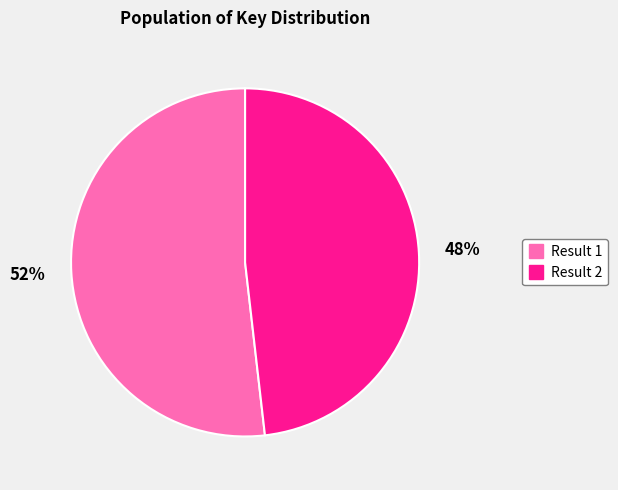

To the nearest percent, what is the difference between the largest and smallest slice percentages?

4%